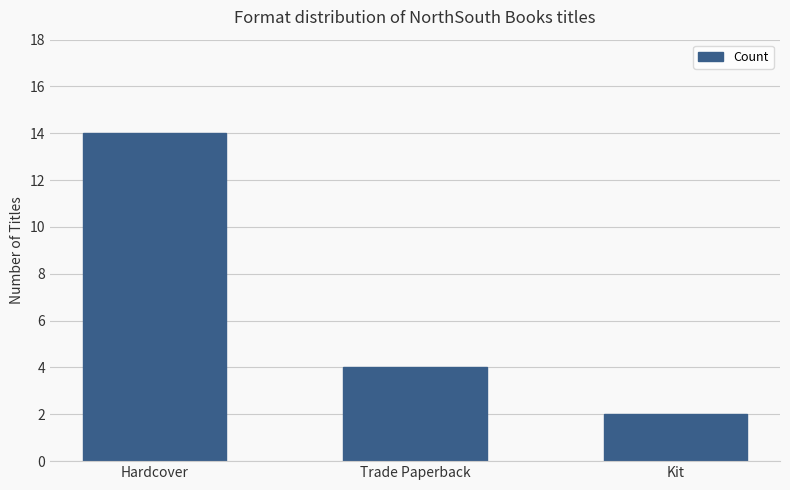

What is the ratio of the value at Hardcover to the value at Trade Paperback?

3.5